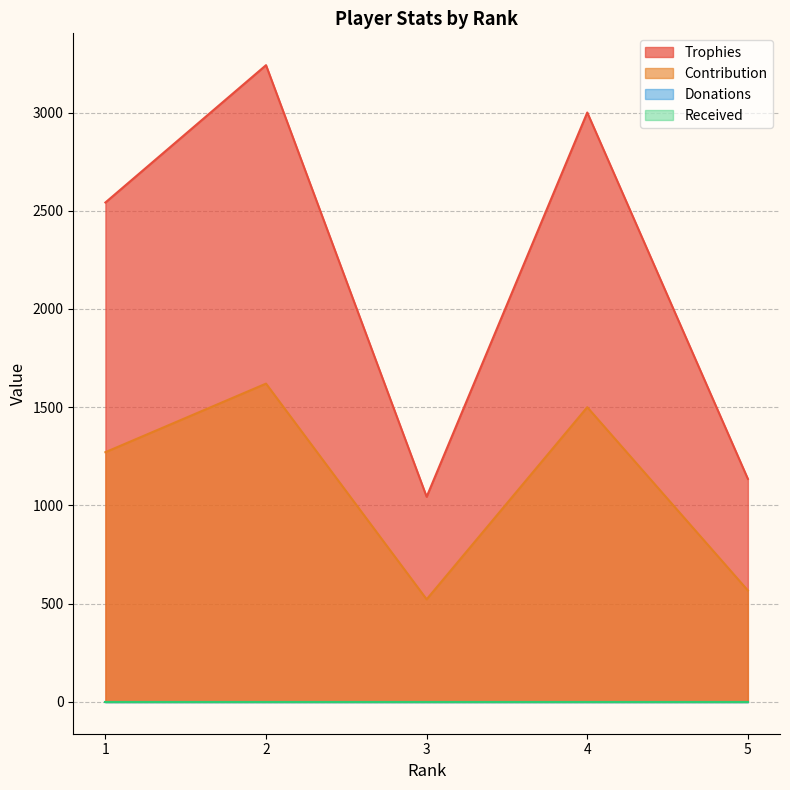

Does the chart have visible grid lines?

Yes